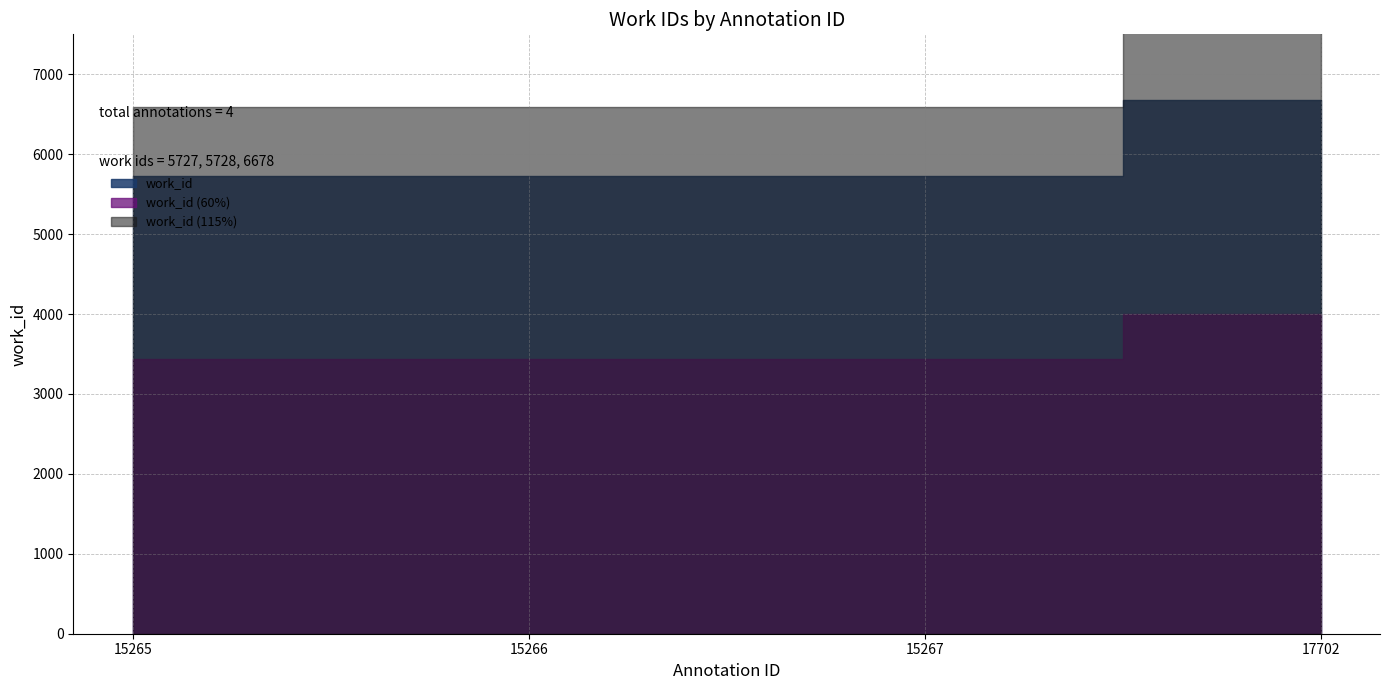

Rank the categories by value from highest to lowest.

17702, 15266, 15267, 15265